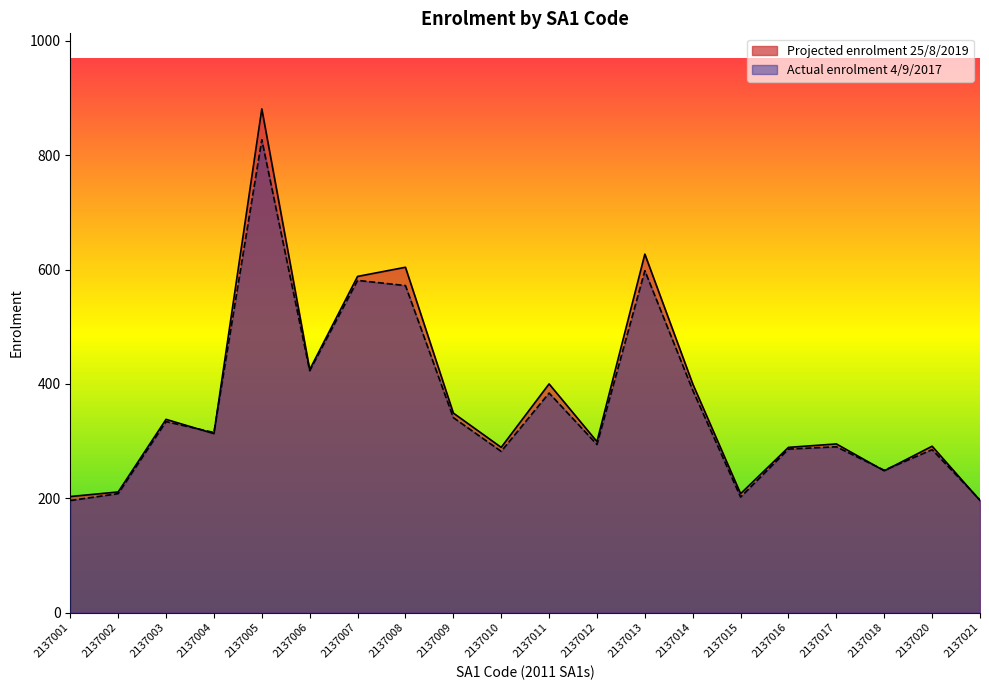

How many values in the Projected enrolment 25/8/2019 series are below 313?

10